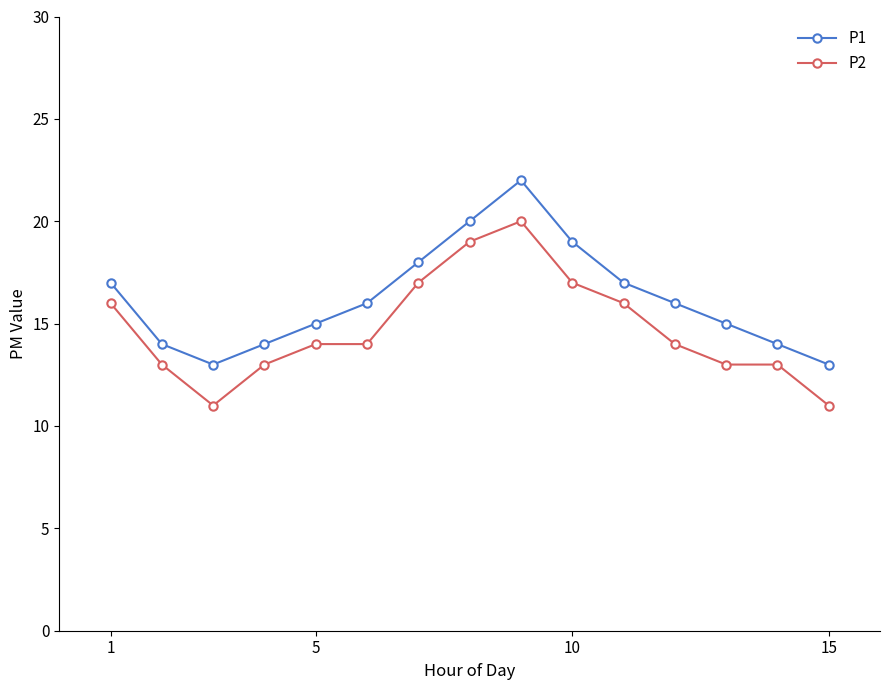

What is the difference between the maximum and second lowest values in the P2 series?

9